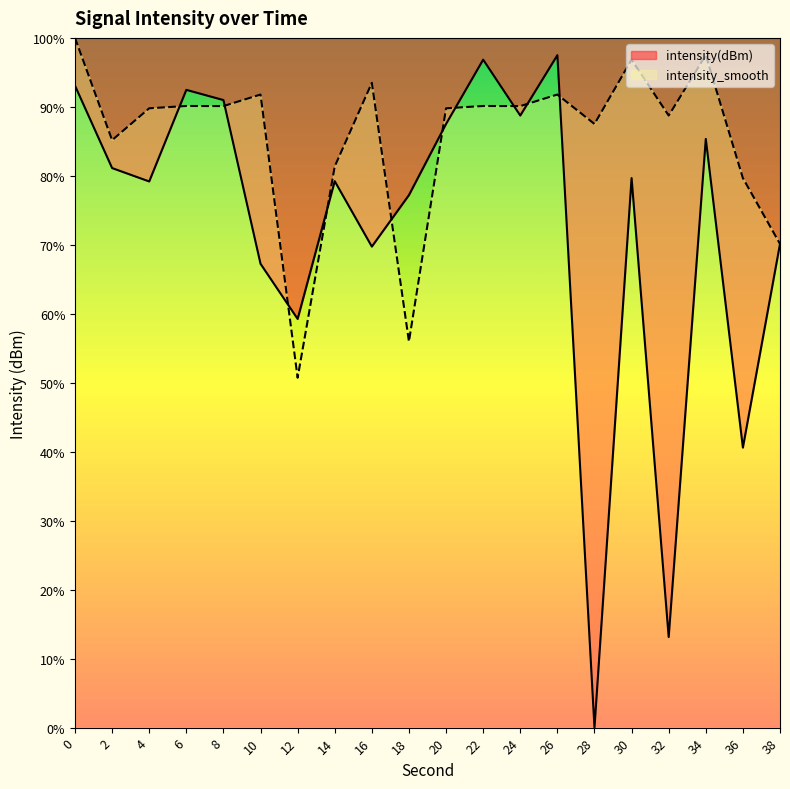

What is the value of the intensity(dBm) point at the 18th from the left?

85.3